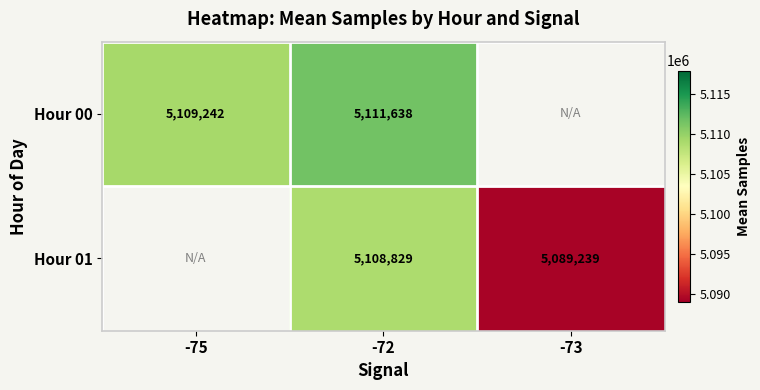

What is the spread (max minus min) of values at -72?

2809.0